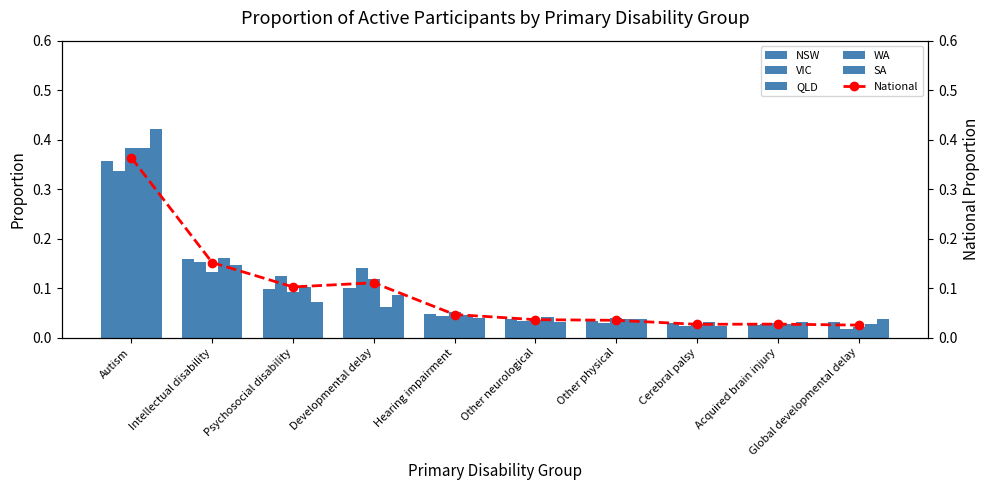

Reading left to right, extract all data points from this chart.

NSW: Autism=0.4	Intellectual disability=0.2	Psychosocial disability=0.1	Developmental delay=0.1	Hearing impairment=0.0	Other neurological=0.0	Other physical=0.0	Cerebral palsy=0.0	Acquired brain injury=0.0	Global developmental delay=0.0
VIC: Autism=0.3	Intellectual disability=0.2	Psychosocial disability=0.1	Developmental delay=0.1	Hearing impairment=0.0	Other neurological=0.0	Other physical=0.0	Cerebral palsy=0.0	Acquired brain injury=0.0	Global developmental delay=0.0
QLD: Autism=0.4	Intellectual disability=0.1	Psychosocial disability=0.1	Developmental delay=0.1	Hearing impairment=0.1	Other neurological=0.0	Other physical=0.0	Cerebral palsy=0.0	Acquired brain injury=0.0	Global developmental delay=0.0
WA: Autism=0.4	Intellectual disability=0.2	Psychosocial disability=0.1	Developmental delay=0.1	Hearing impairment=0.0	Other neurological=0.0	Other physical=0.0	Cerebral palsy=0.0	Acquired brain injury=0.0	Global developmental delay=0.0
SA: Autism=0.4	Intellectual disability=0.1	Psychosocial disability=0.1	Developmental delay=0.1	Hearing impairment=0.0	Other neurological=0.0	Other physical=0.0	Cerebral palsy=0.0	Acquired brain injury=0.0	Global developmental delay=0.0
National: Autism=0.4	Intellectual disability=0.2	Psychosocial disability=0.1	Developmental delay=0.1	Hearing impairment=0.0	Other neurological=0.0	Other physical=0.0	Cerebral palsy=0.0	Acquired brain injury=0.0	Global developmental delay=0.0